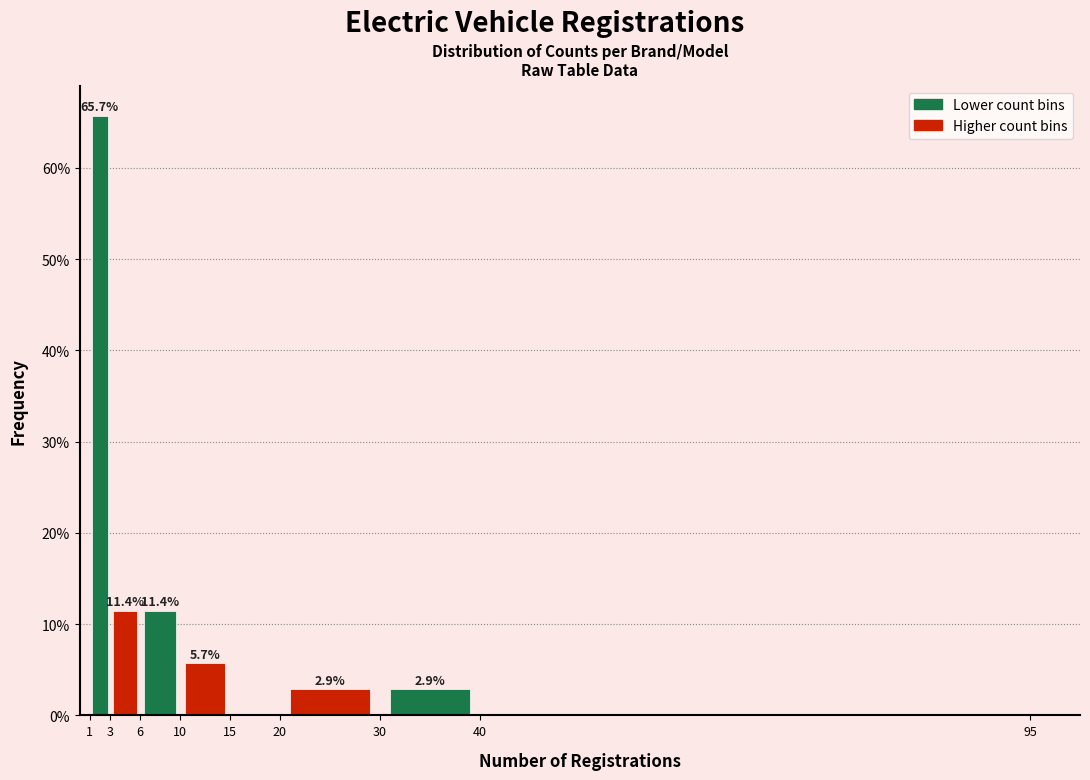

Which range on the x-axis has the tallest bar?

1 to 3